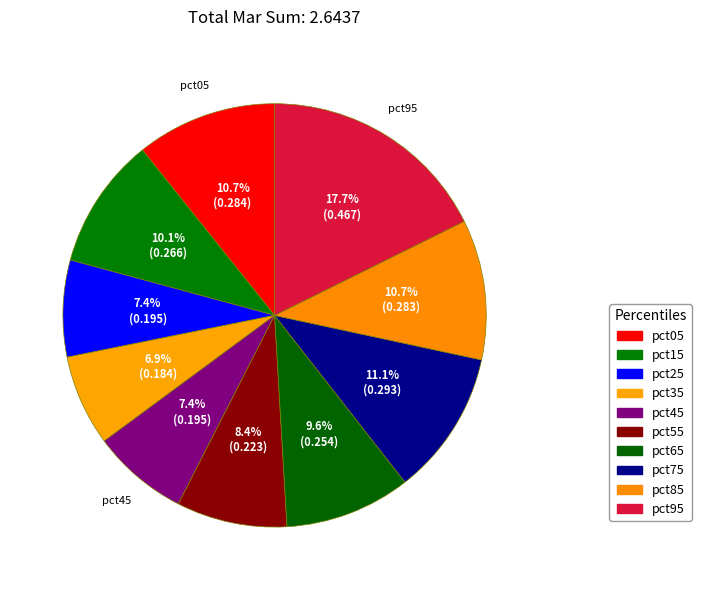

What percentage is the pct25 slice, to the nearest percent?

7%